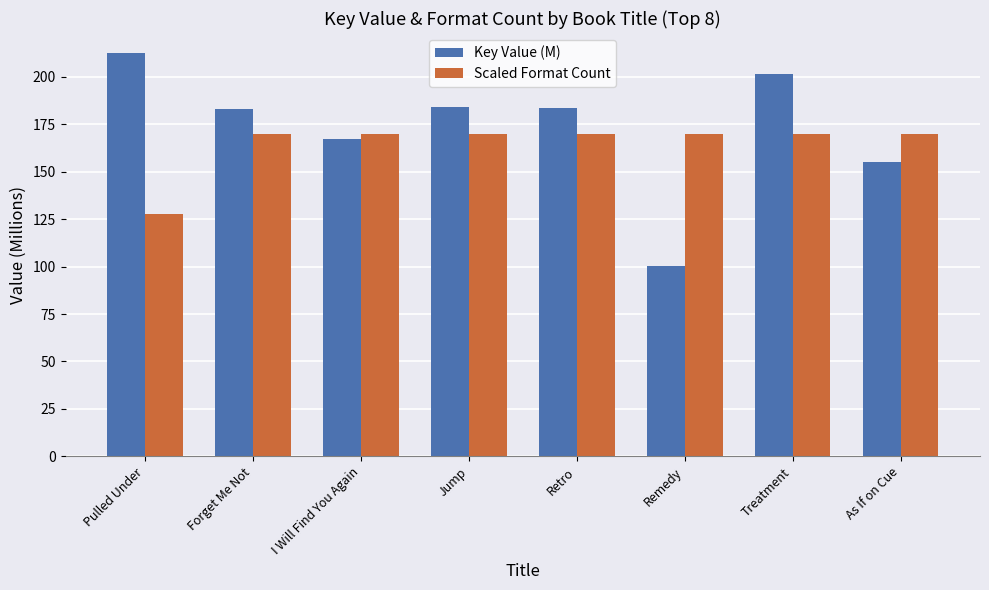

What position from the right is Remedy?

3